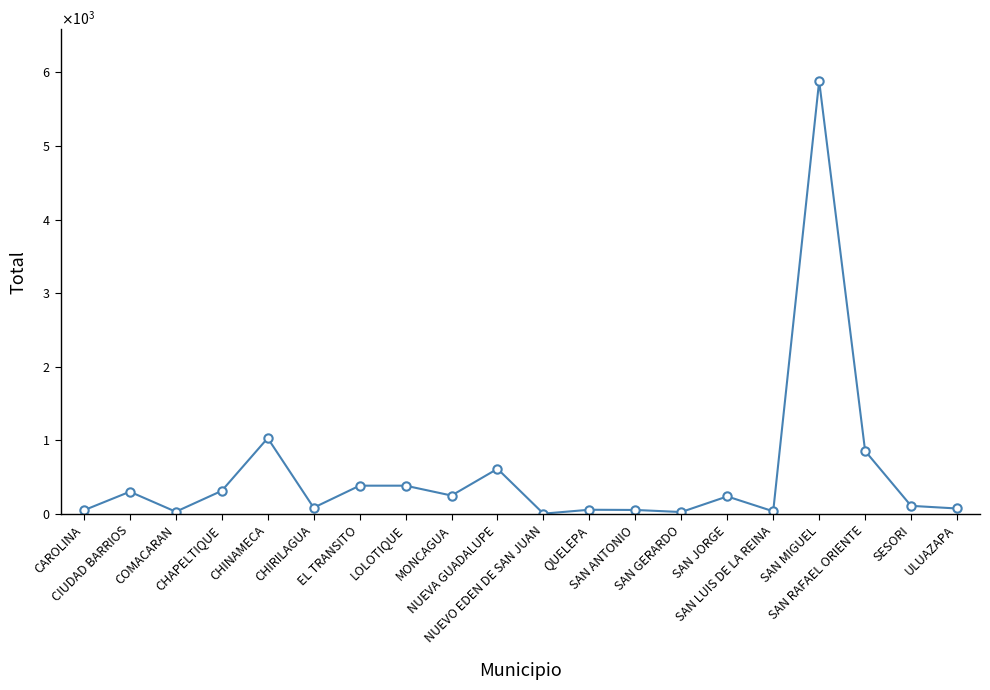

List the labels in order of value, smallest first.

NUEVO EDEN DE SAN JUAN, SAN GERARDO, COMACARAN, SAN LUIS DE LA REINA, CAROLINA, SAN ANTONIO, QUELEPA, ULUAZAPA, CHIRILAGUA, SESORI, SAN JORGE, MONCAGUA, CIUDAD BARRIOS, CHAPELTIQUE, EL TRANSITO, LOLOTIQUE, NUEVA GUADALUPE, SAN RAFAEL ORIENTE, CHINAMECA, SAN MIGUEL